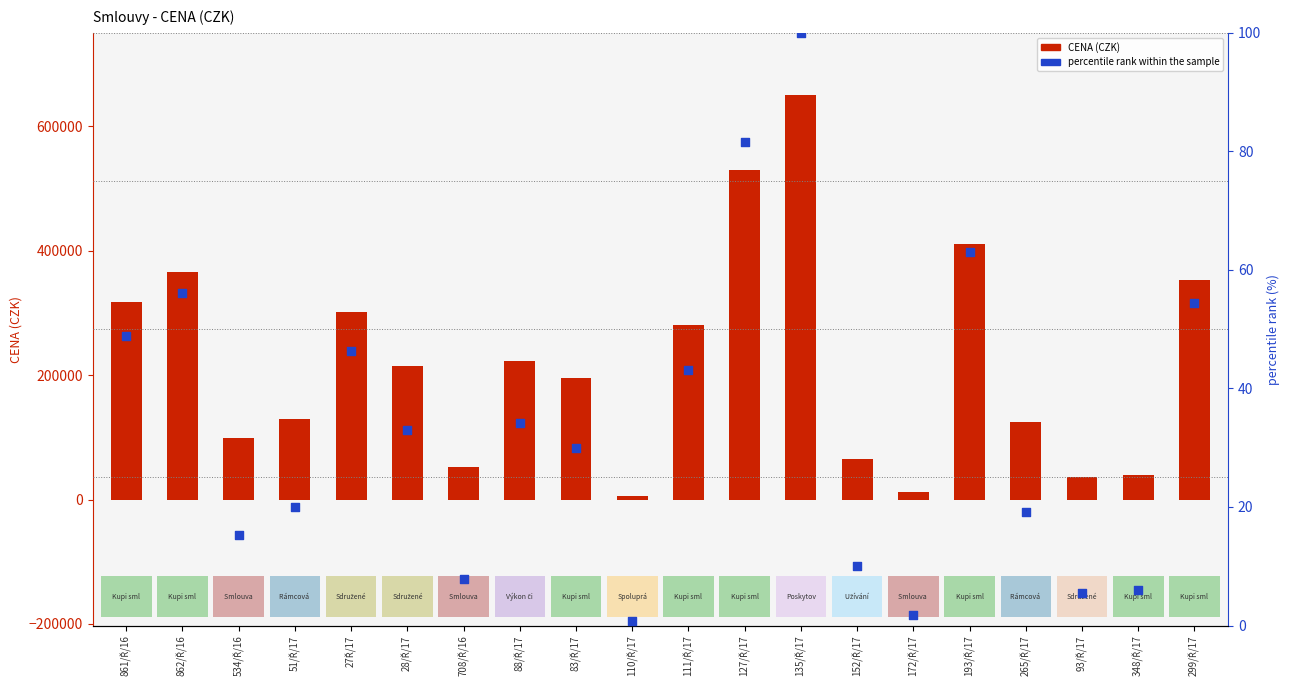

Which series has the widest spread of Y values?

CENA (CZK)